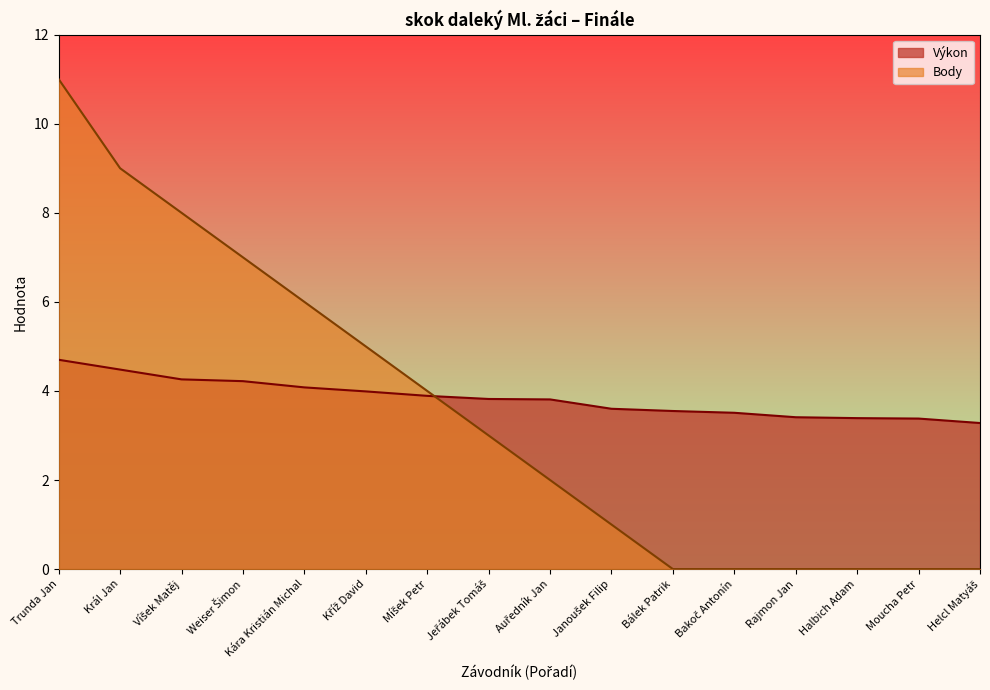

Between which two adjacent categories do Body and Výkon first intersect?

Míšek Petr and Jeřábek Tomáš